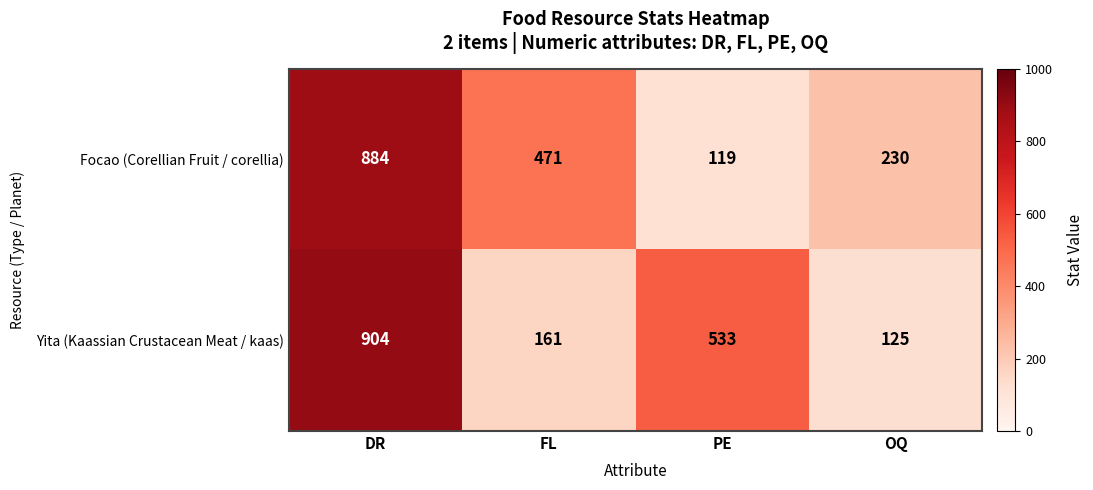

Reading left to right, extract all data points from this chart.

Focao (Corellian Fruit / corellia): 884	471	119	230
Yita (Kaassian Crustacean Meat / kaas): 904	161	533	125